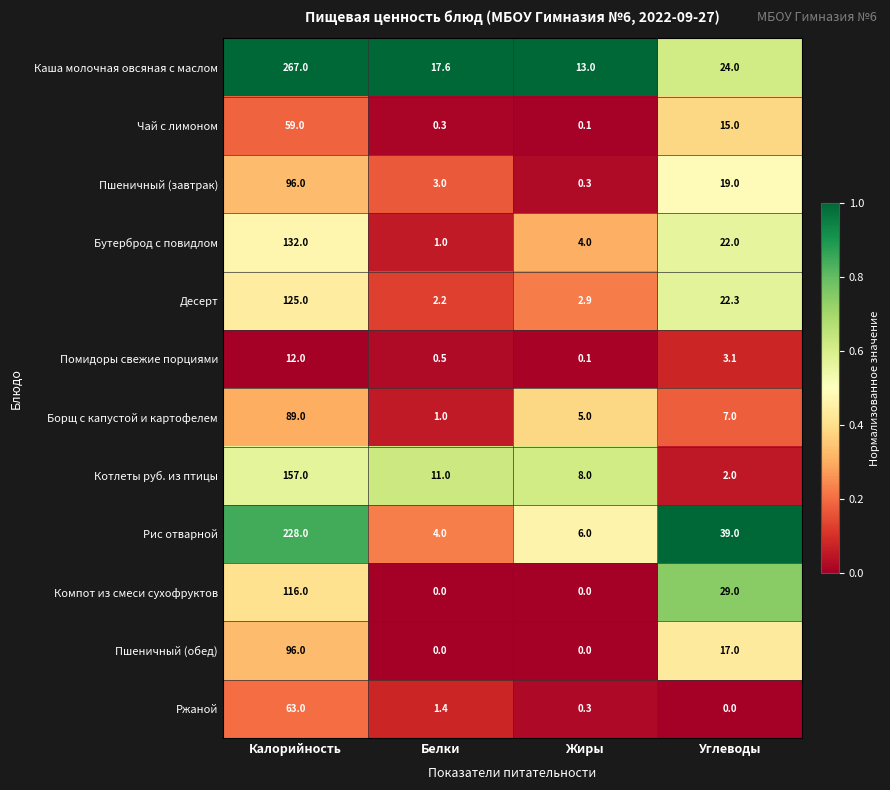

Which series has the largest total across all categories?

Каша молочная овсяная с маслом